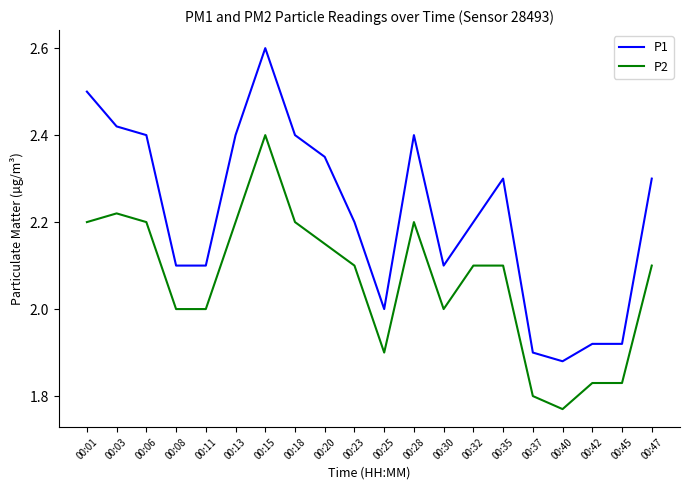

List the series in order of their peak value, highest first.

P1, P2